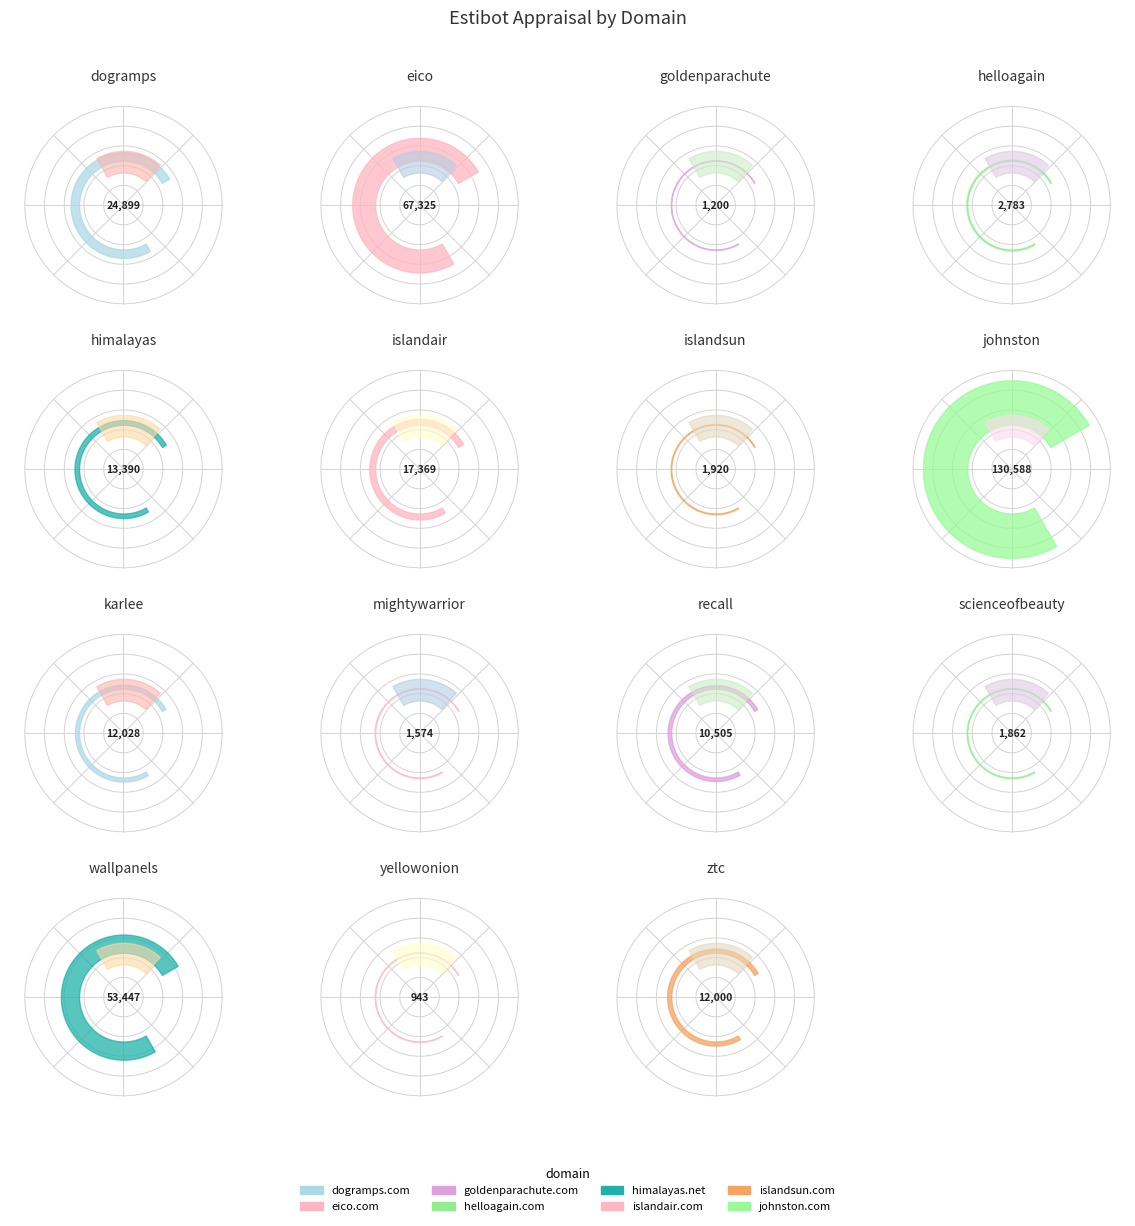

Count the number of slices in the pie.

15